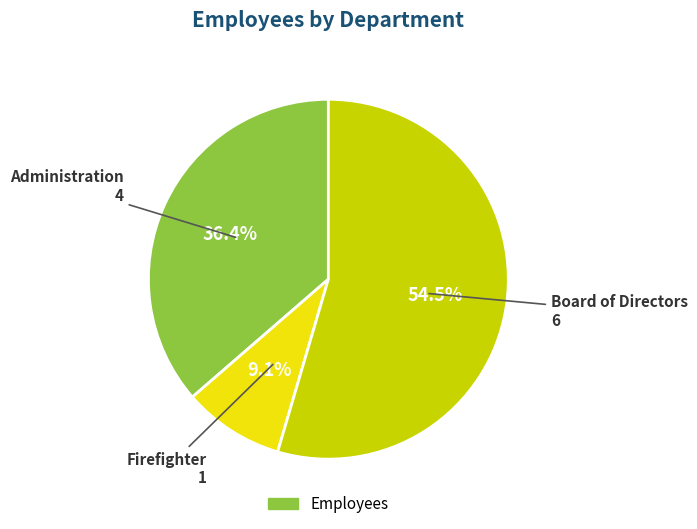

Does any single category account for the majority?

Yes